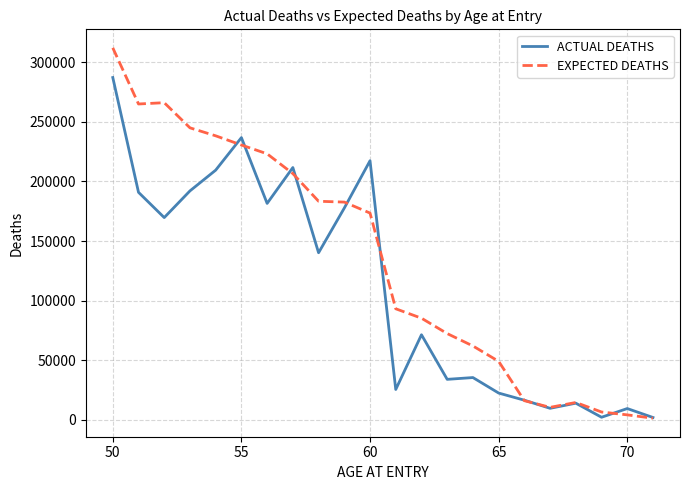

What is the maximum value for ACTUAL DEATHS?

287200